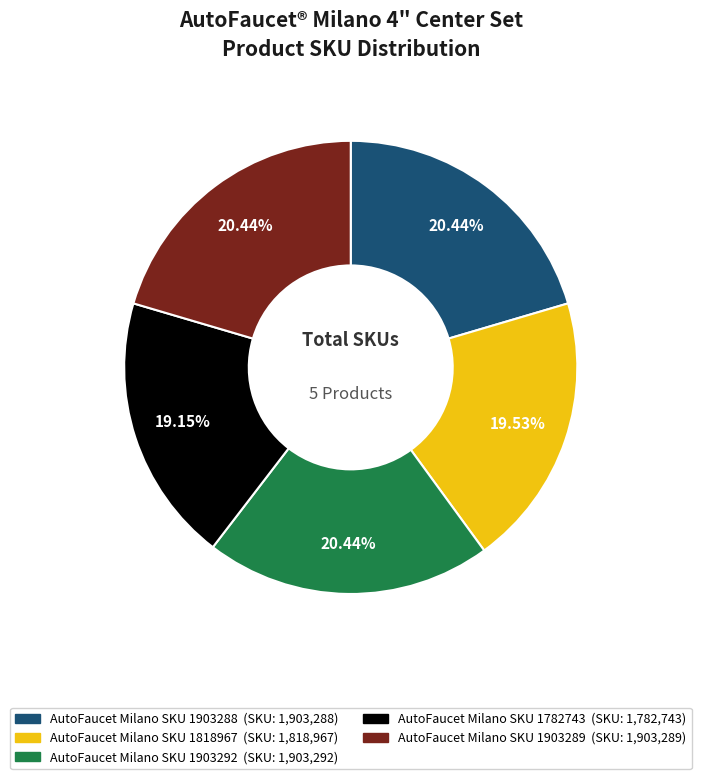

How many segments does this pie chart have?

5